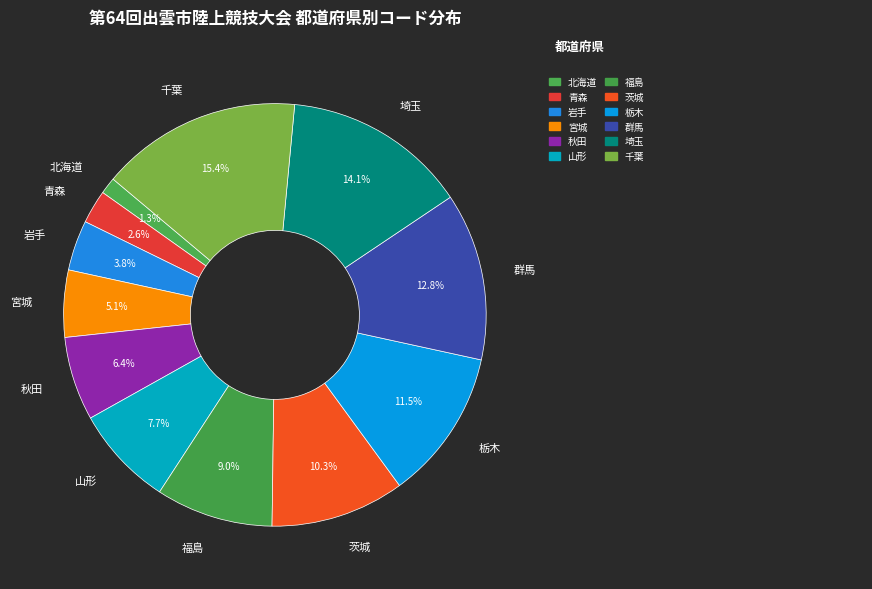

Between 宮城 and 岩手, which is larger?

宮城